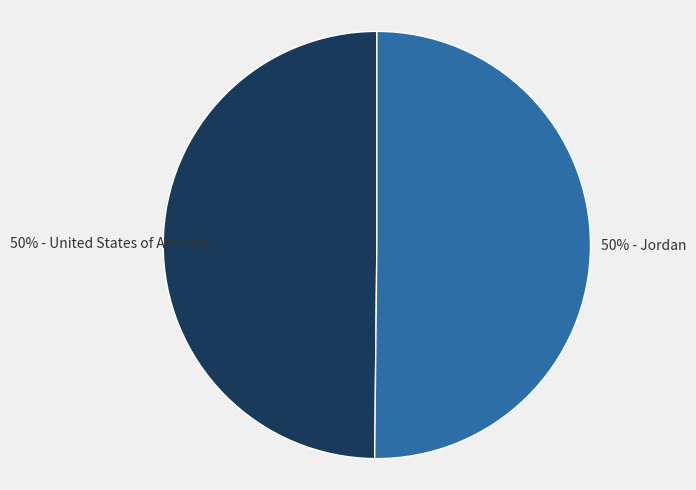

To the nearest percent, what is the average slice percentage?

50%